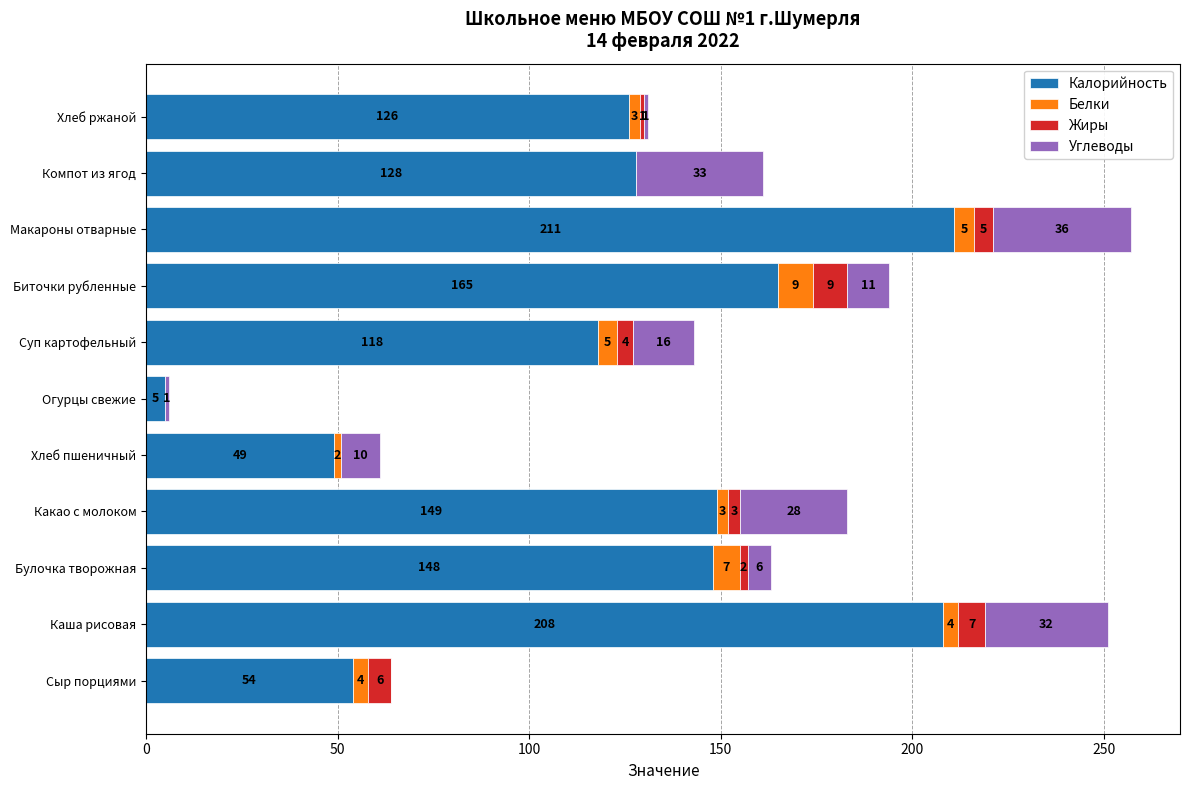

At which label is Калорийность closest to 108?

Суп картофельный